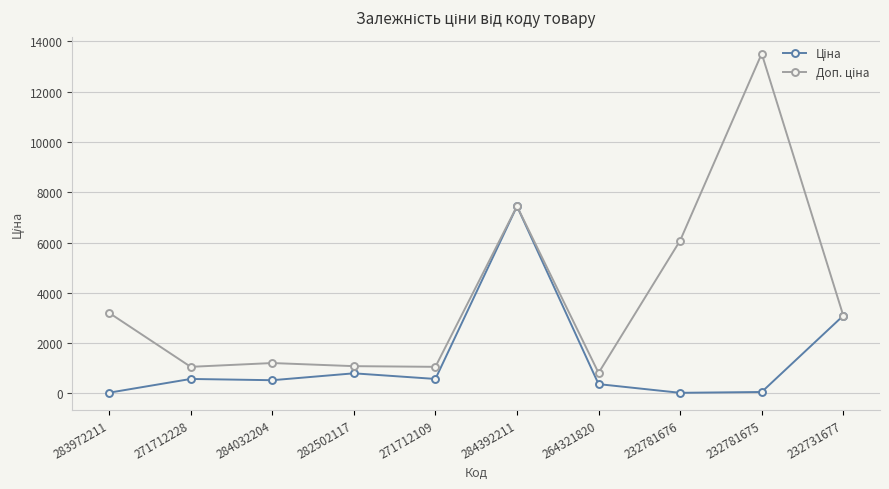

What is the spread (max minus min) of values at 284032204?

682.5